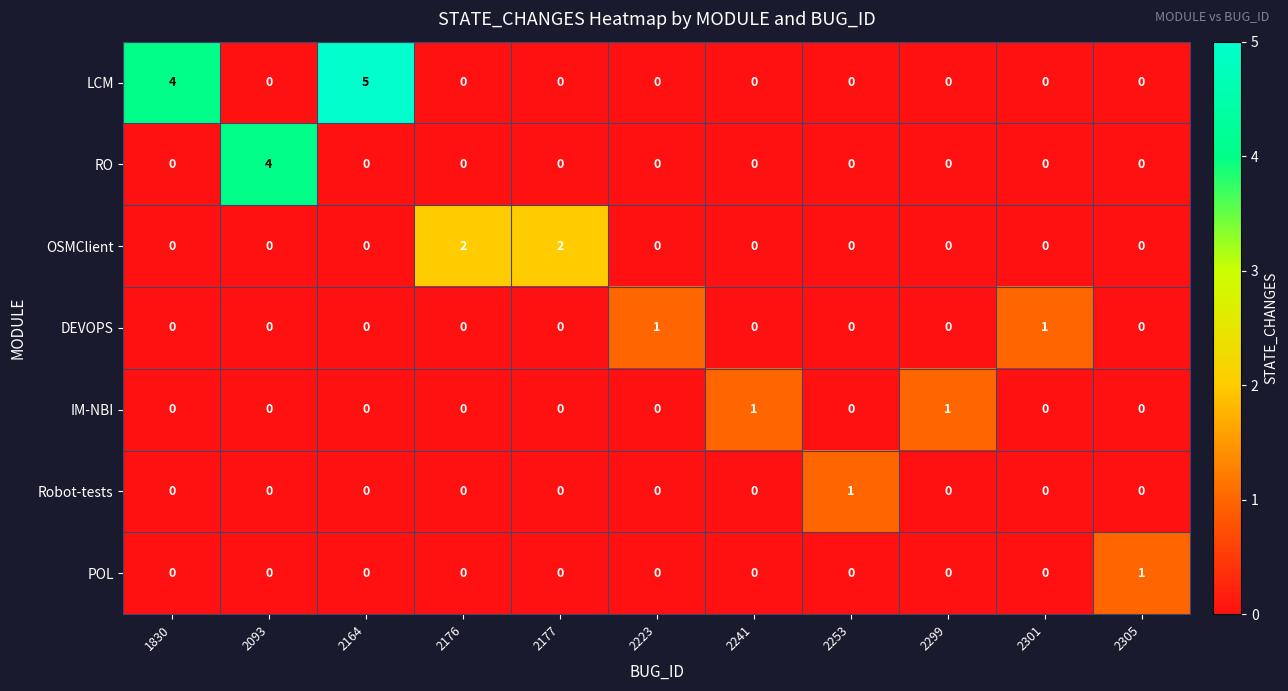

Count the DEVOPS values in the range 0 to 1.

11